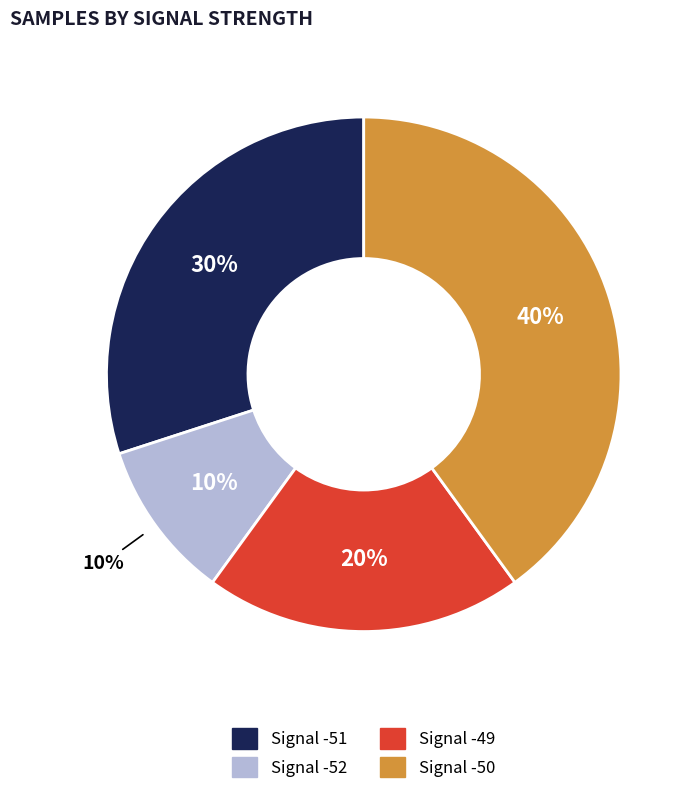

Which slice is the smallest?

-52